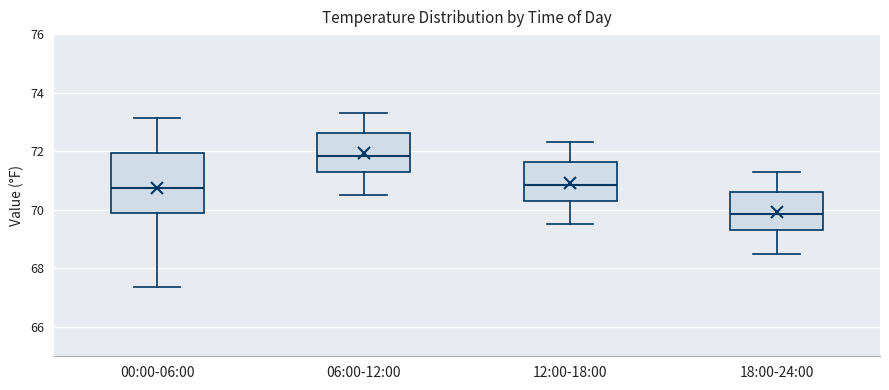

Reading left to right, transcribe this box plot: for each box, give where its median line is, the range the box spans, and where its two whiskers end, as read against the y-axis. The values are not printed on the chart, so give them approximately, as read against the axis.

00:00-06:00: median 70.8, box 69.8 to 72.0, whiskers 67.4 to 73.2
06:00-12:00: median 71.8, box 71.4 to 72.6, whiskers 70.6 to 73.4
12:00-18:00: median 70.8, box 70.4 to 71.6, whiskers 69.6 to 72.4
18:00-24:00: median 69.8, box 69.4 to 70.6, whiskers 68.6 to 71.4